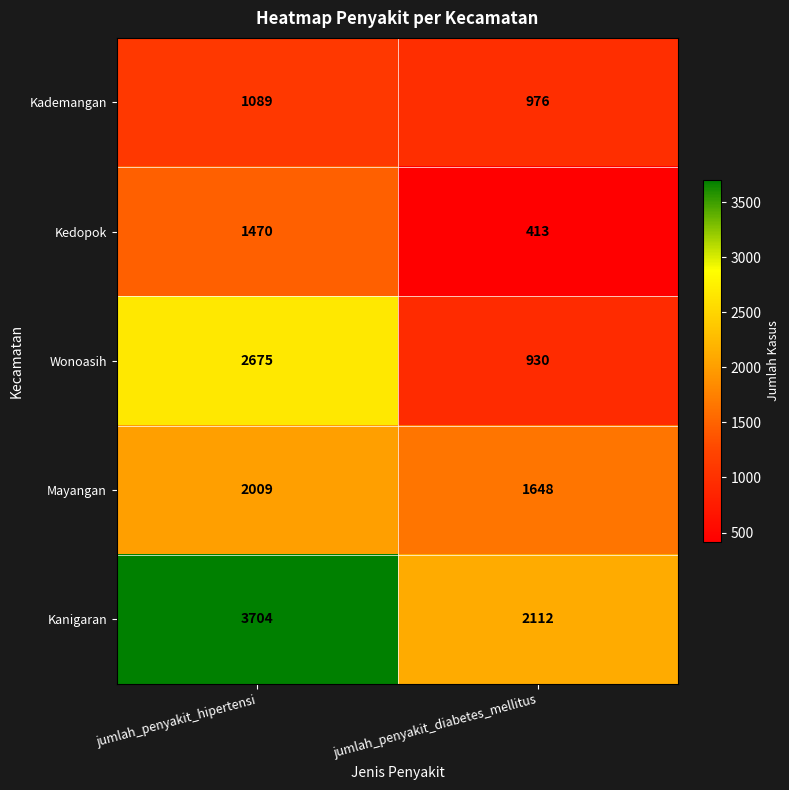

Which series has the largest range (max minus min)?

Wonoasih